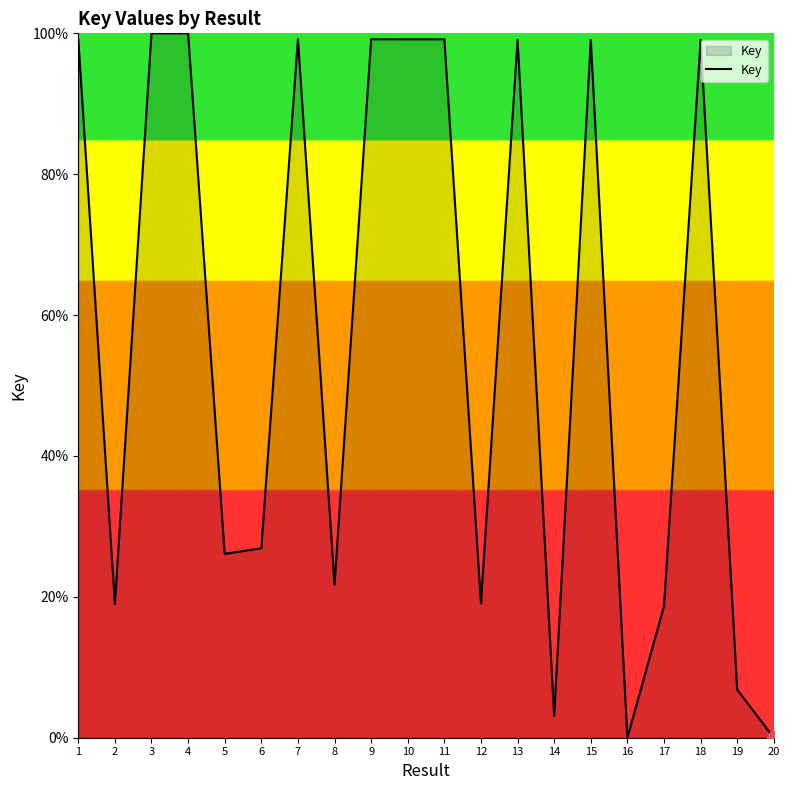

What value does the data have at 12?

19.1